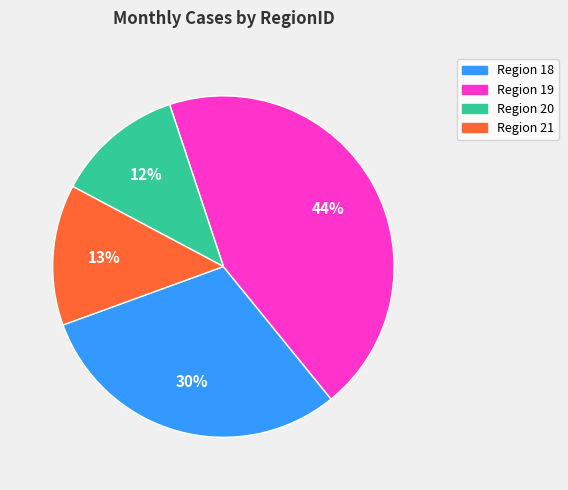

To the nearest percent, what is the average slice percentage?

25%